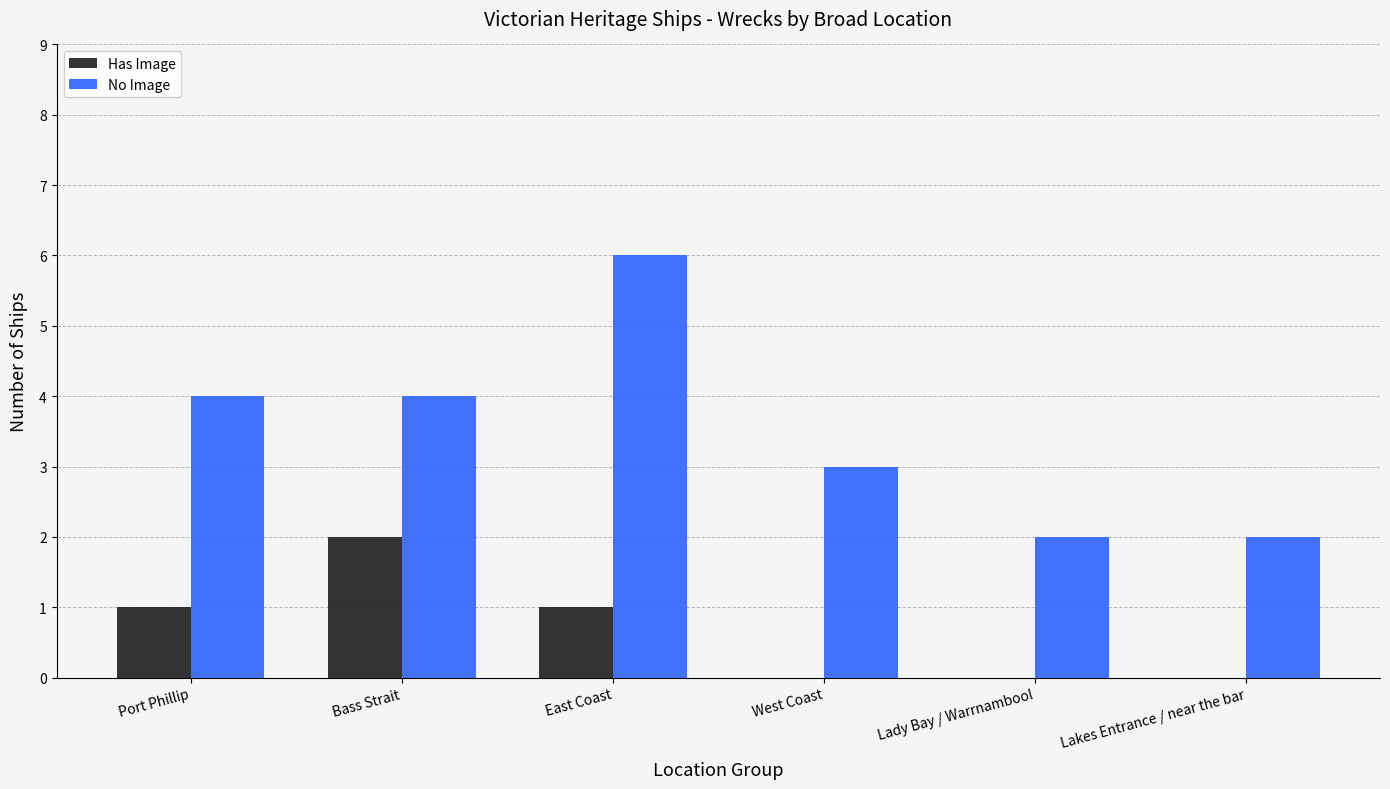

What is the sum of all Has Image values?

4